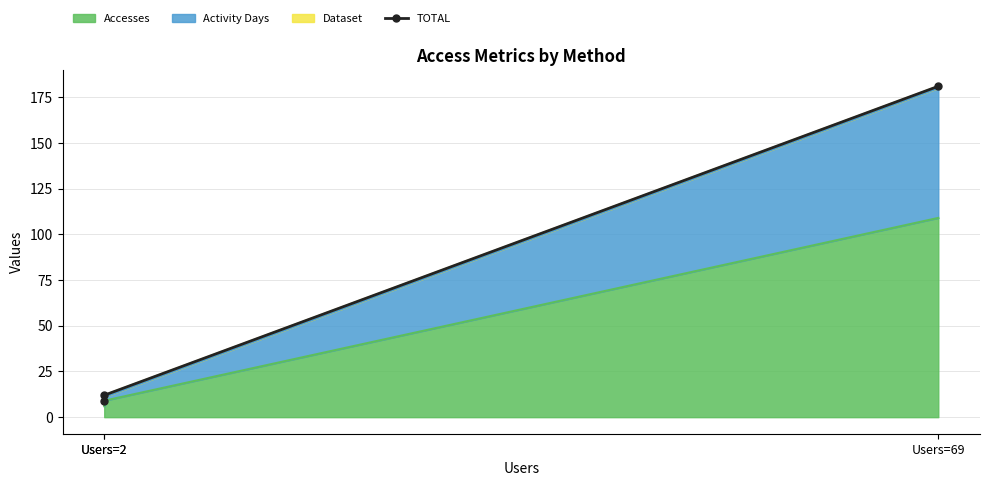

The value at Users=2 is 12. True or false?

True